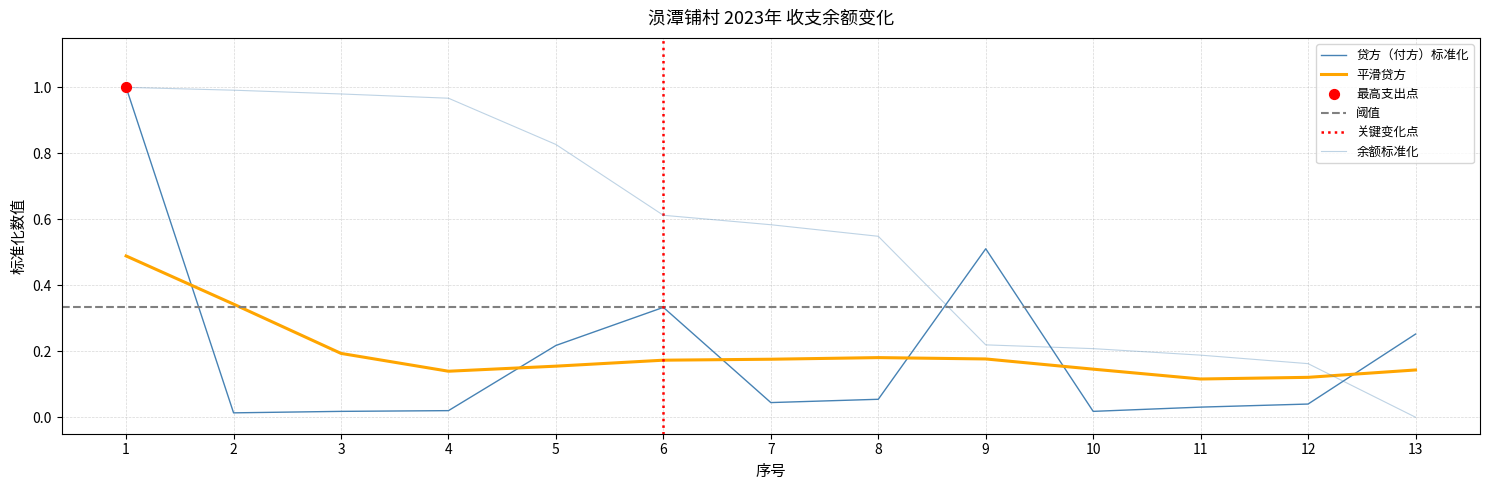

At how many categories does at least one series exceed 0?

13